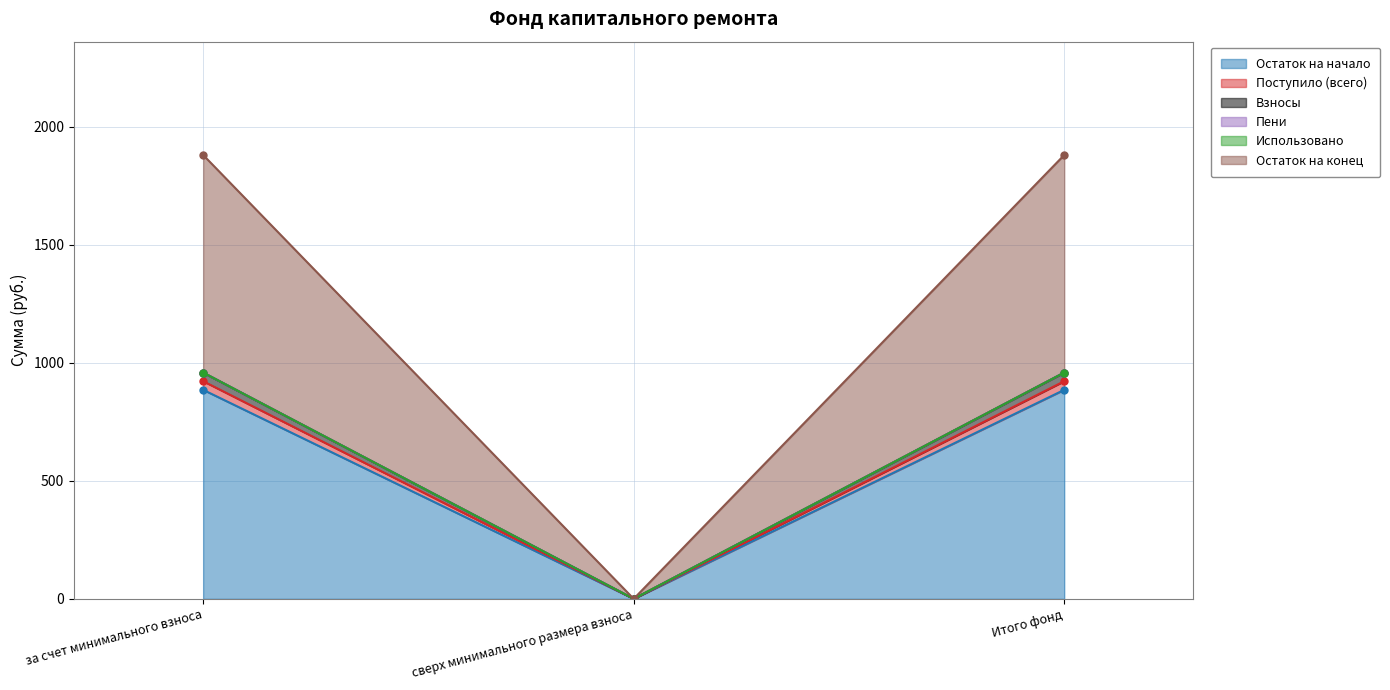

Rank the categories by Поступило (всего) value from lowest to highest.

сверх минимального размера взноса, за счет минимального взноса, Итого фонд